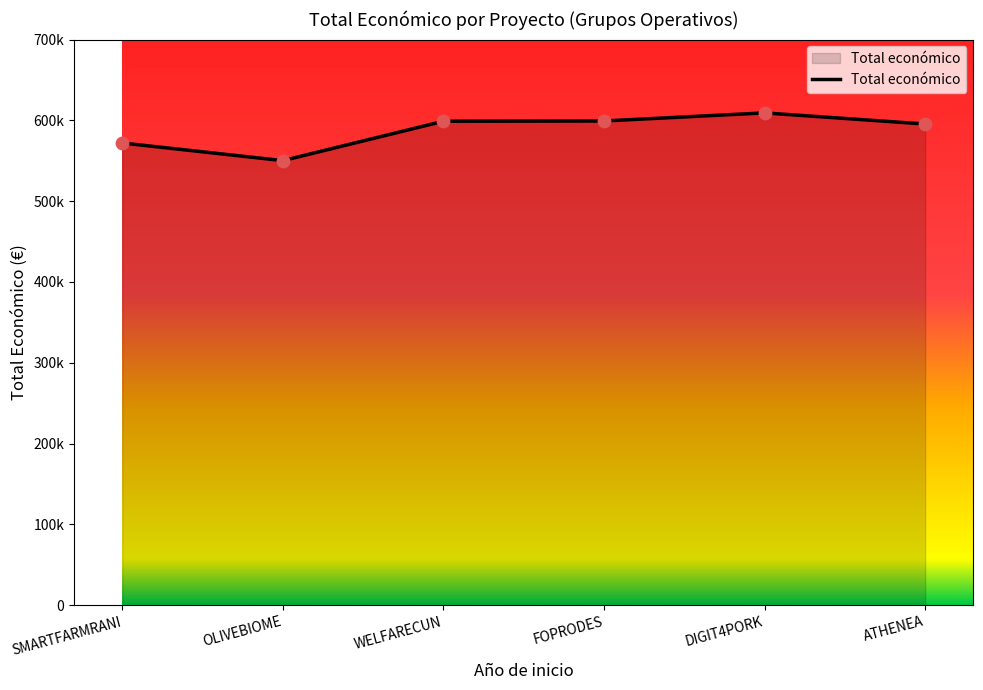

What is the ratio of the value at FOPRODES to the value at ATHENEA?

1.0